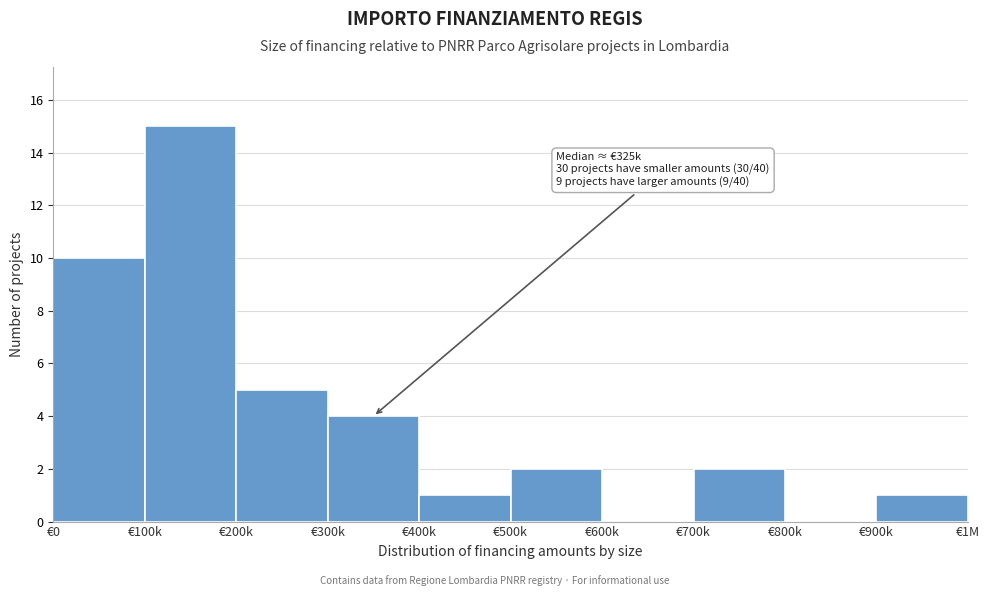

At which category does the chart reach its peak across all series?

€100k